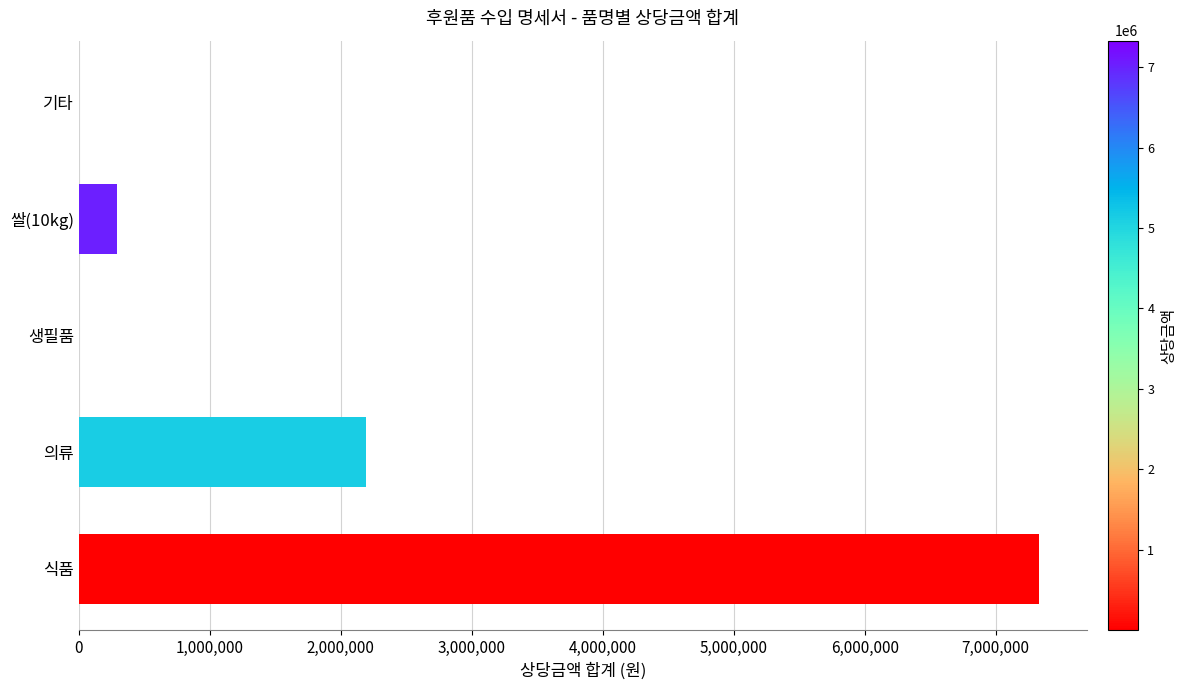

Where is the data nearest to the value 3663826?

의류